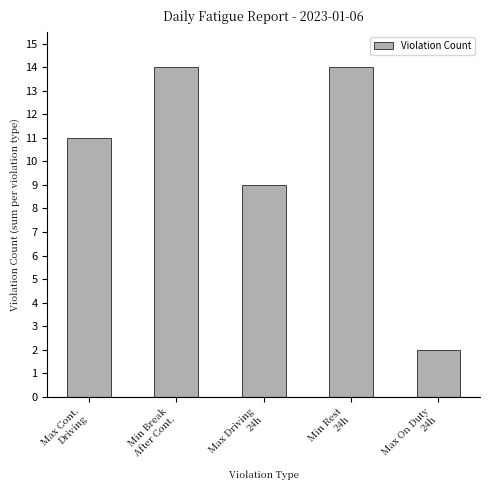

Reading left to right, extract all data points from this chart.

11	14	9	14	2